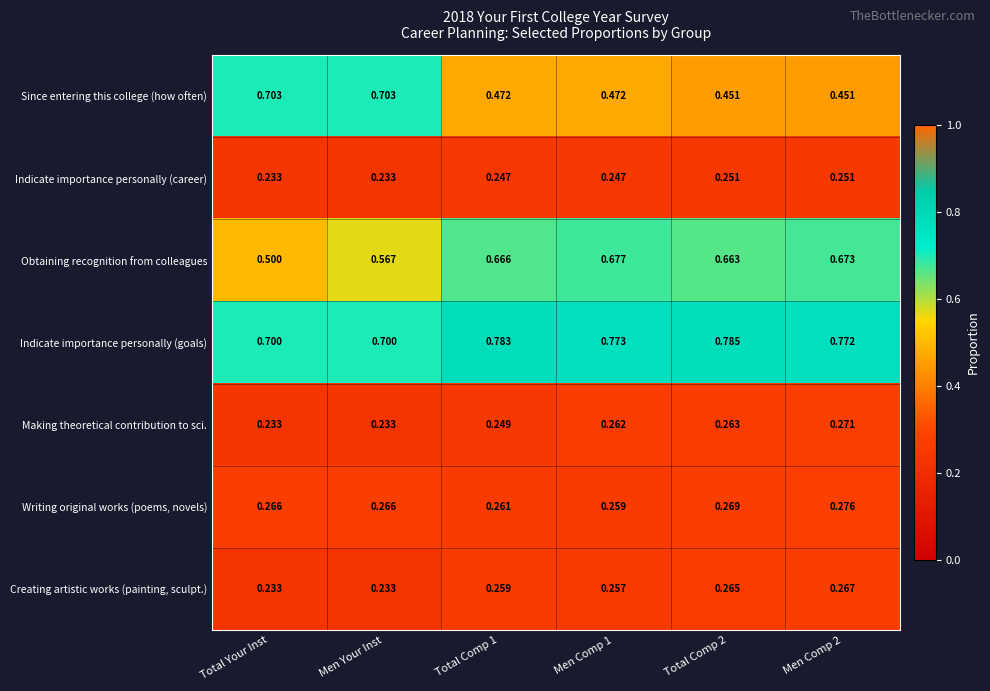

Which series has the largest total across all categories?

Indicate importance personally (goals)